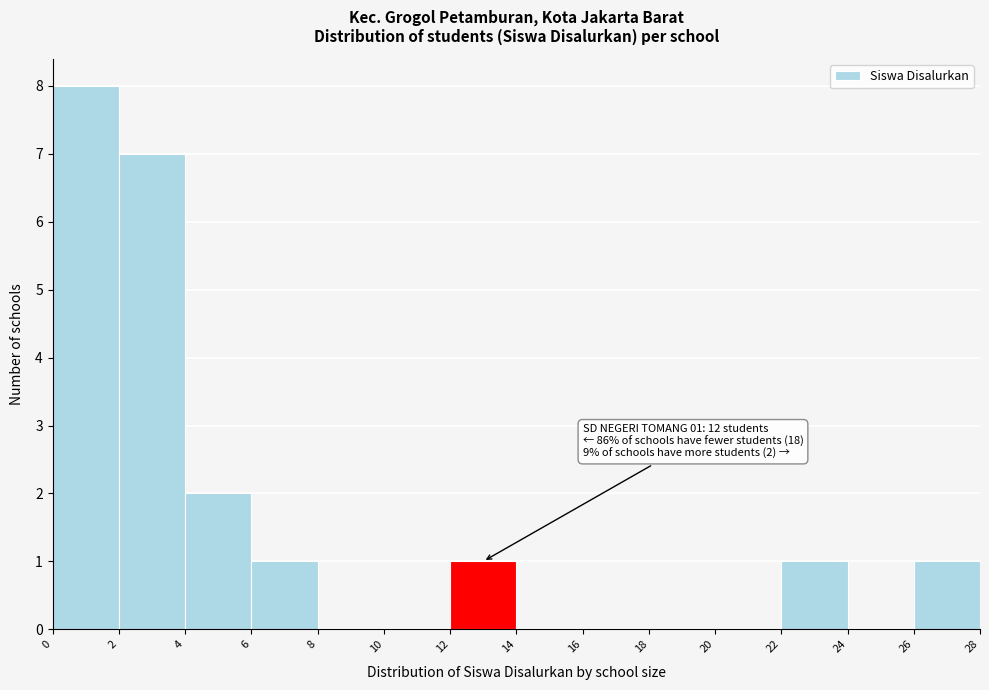

Which range on the x-axis has the tallest bar?

0 to 2